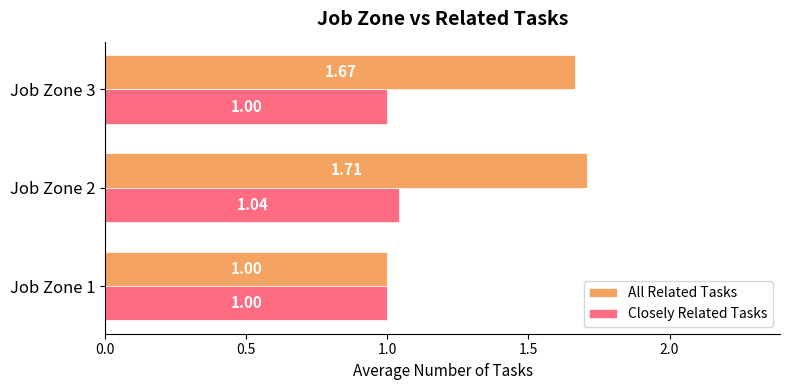

Which series has the widest spread of values?

All Related Tasks